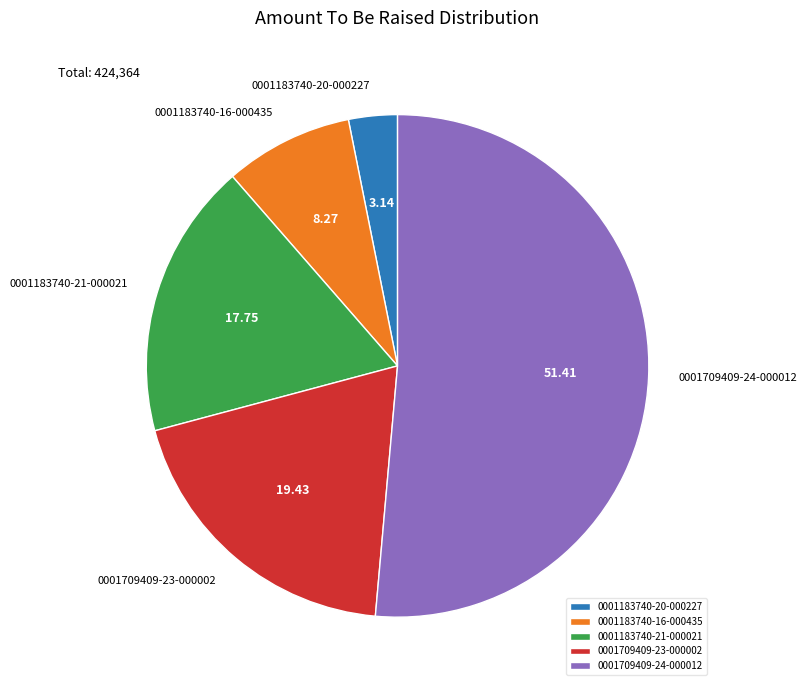

Do 0001183740-21-000021 and 0001709409-24-000012 together represent more than half of the pie?

Yes